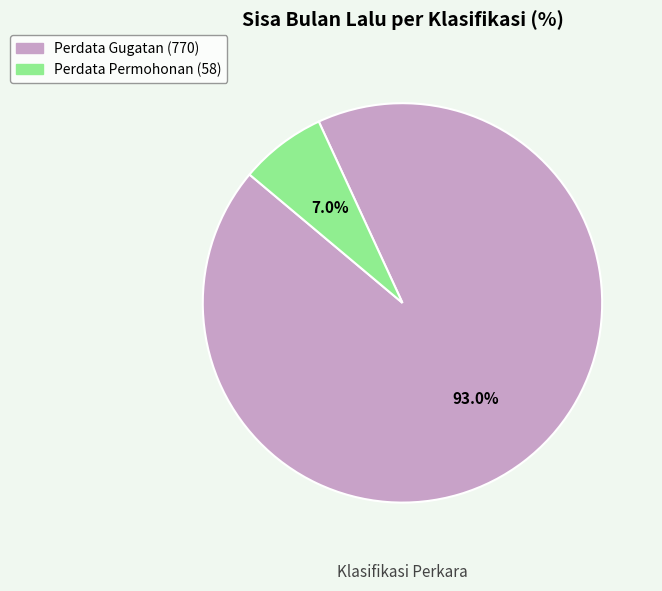

To the nearest percent, what is the combined percentage of Perdata Gugatan and Perdata Permohonan?

100%